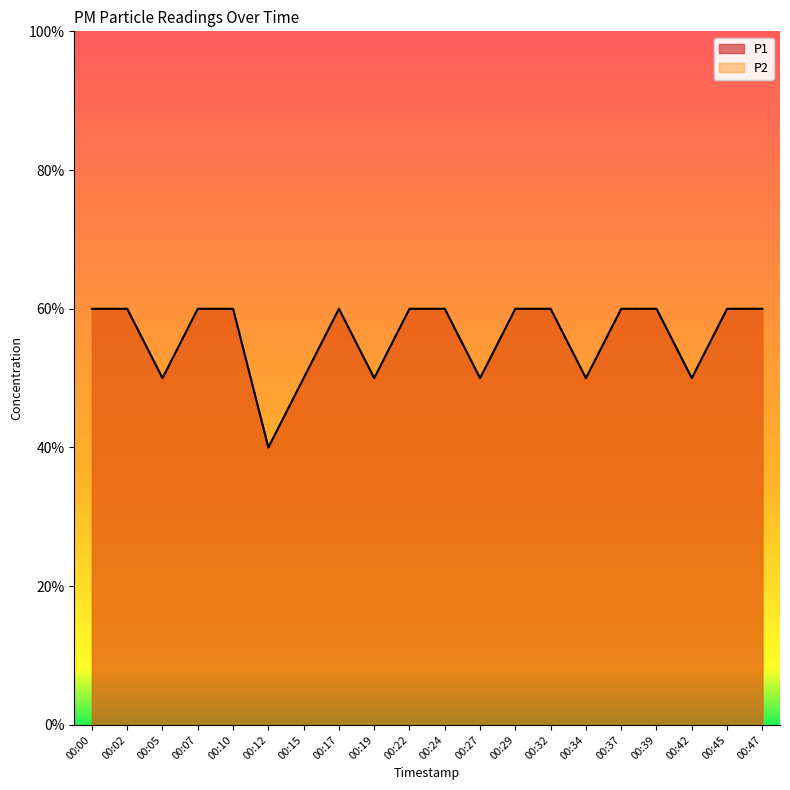

True or false: P1 and P2 cross at least once.

False